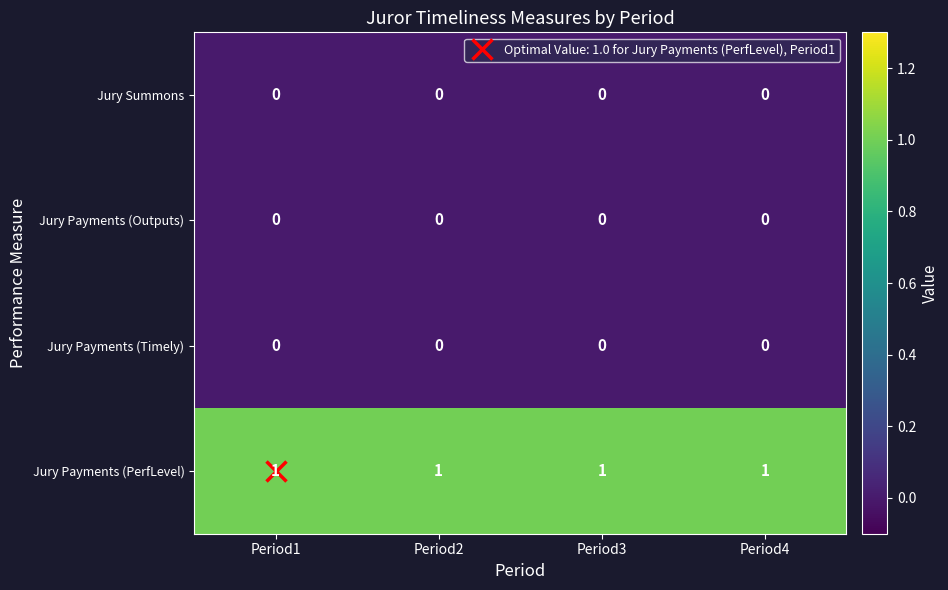

Count the number of data series in this chart.

4